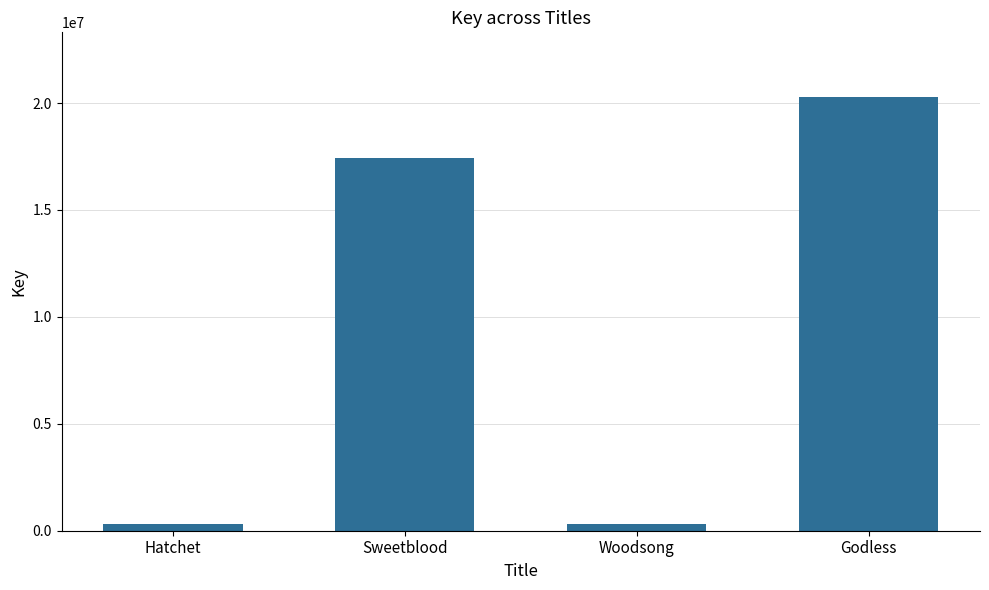

Is it true that the value at Godless is 20265296?

True